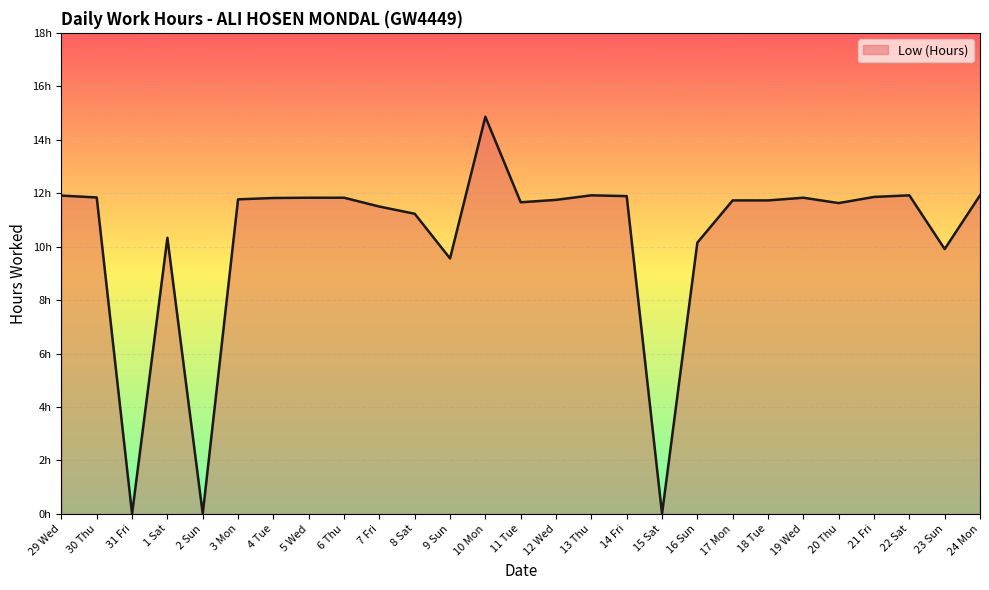

Does the chart display data point markers on the line(s)?

No